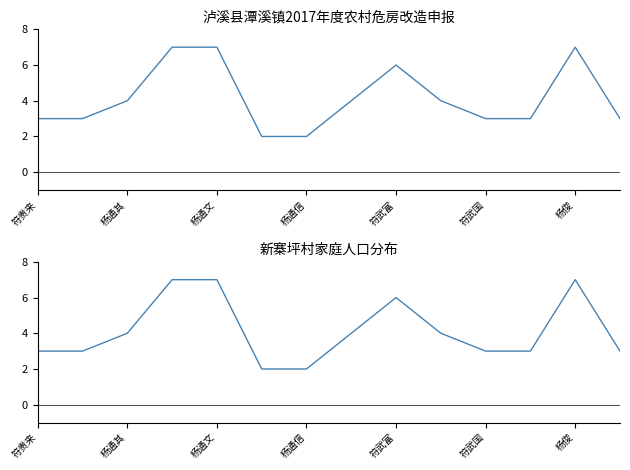

Is it true that the value at 符贵来 is 3?

True